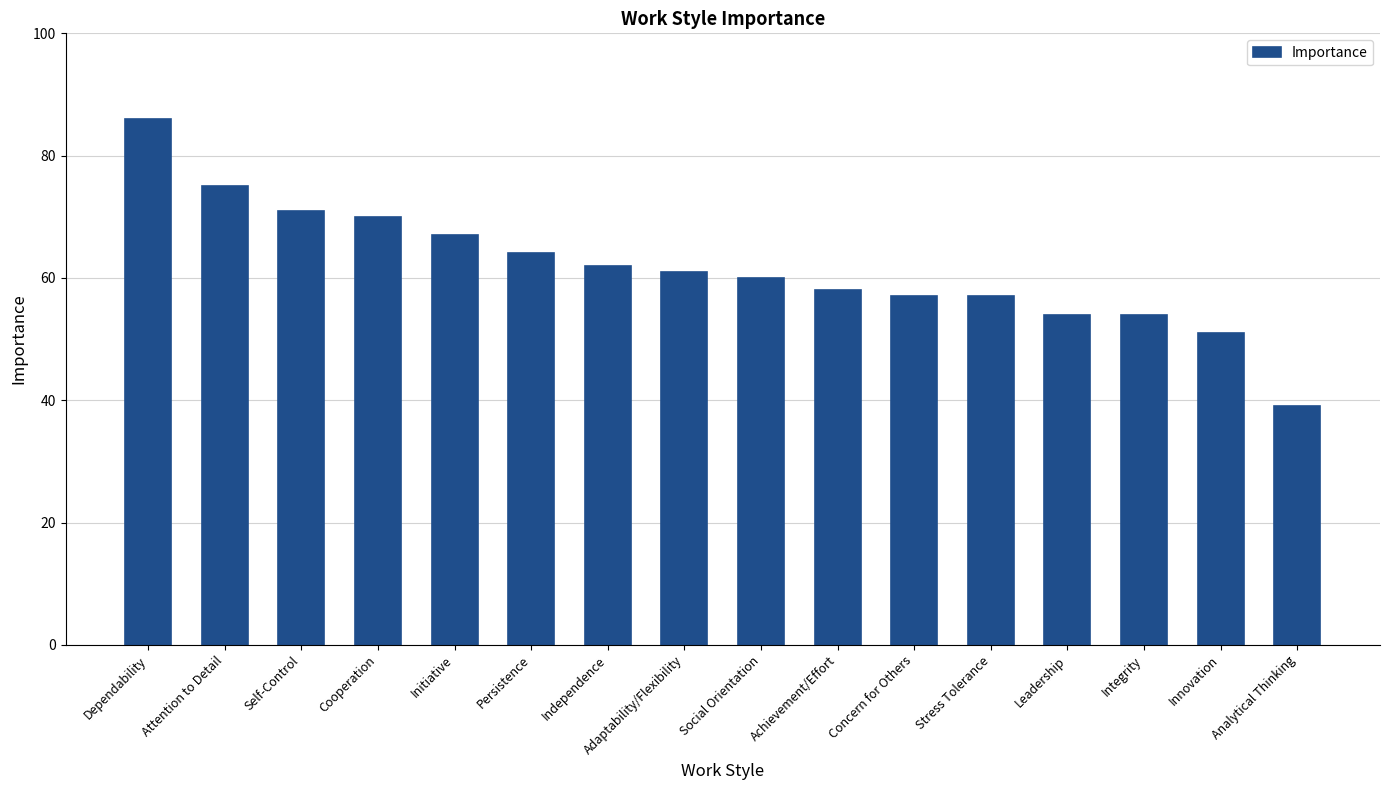

How many bars are there in total?

16